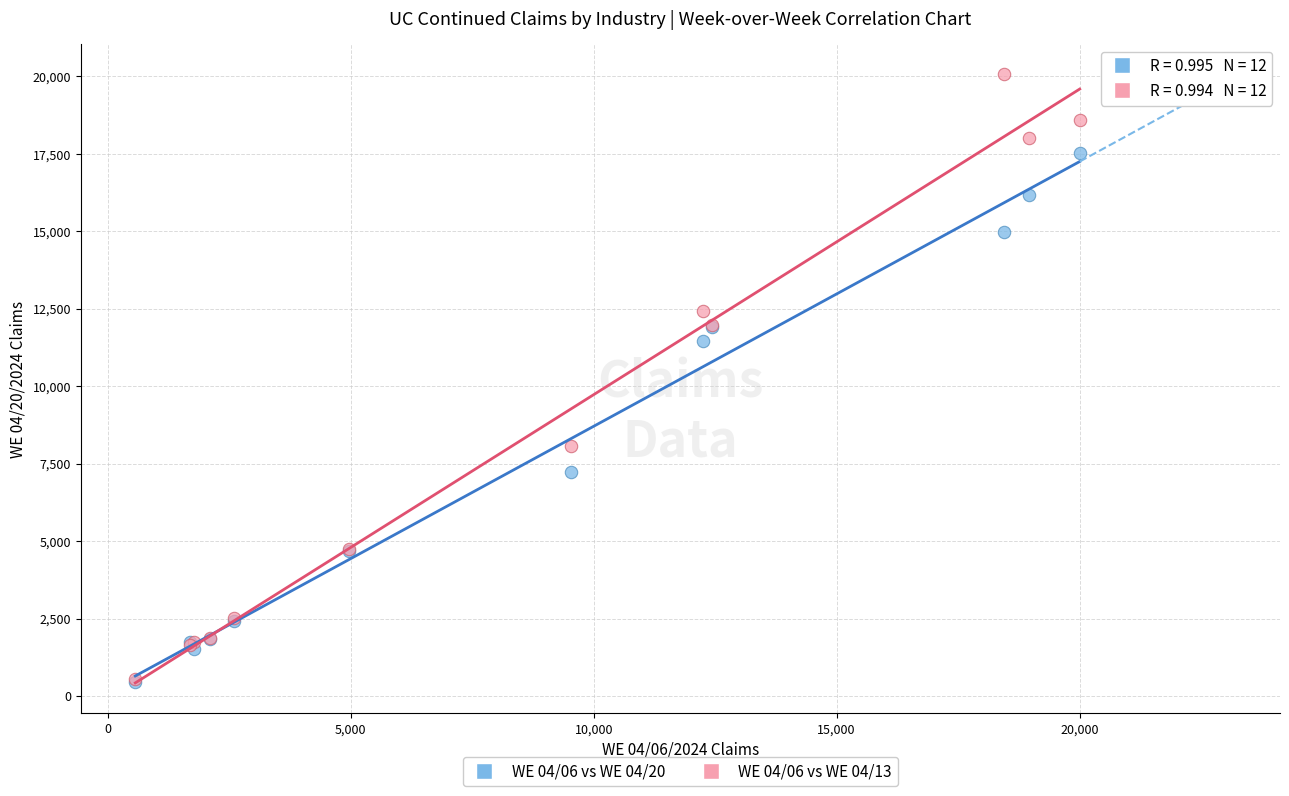

Which series has the largest Y range (max minus min)?

WE 04/06 vs WE 04/13